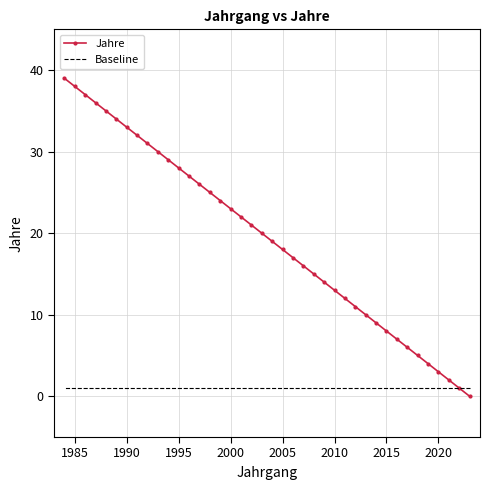

Count the number of data series in this chart.

2